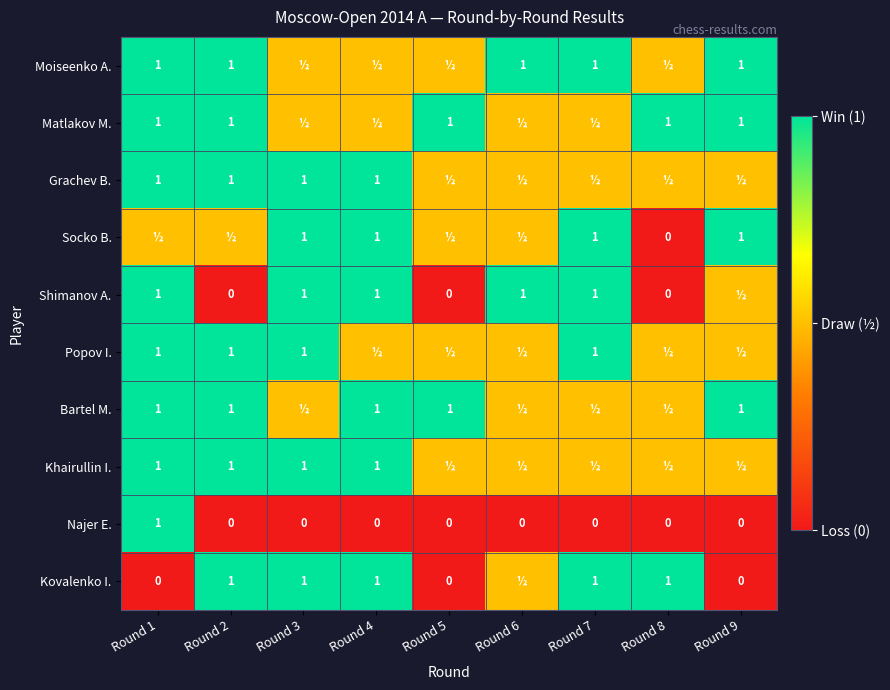

The value of Popov I. at Round 7 is 1.7. True or false?

False